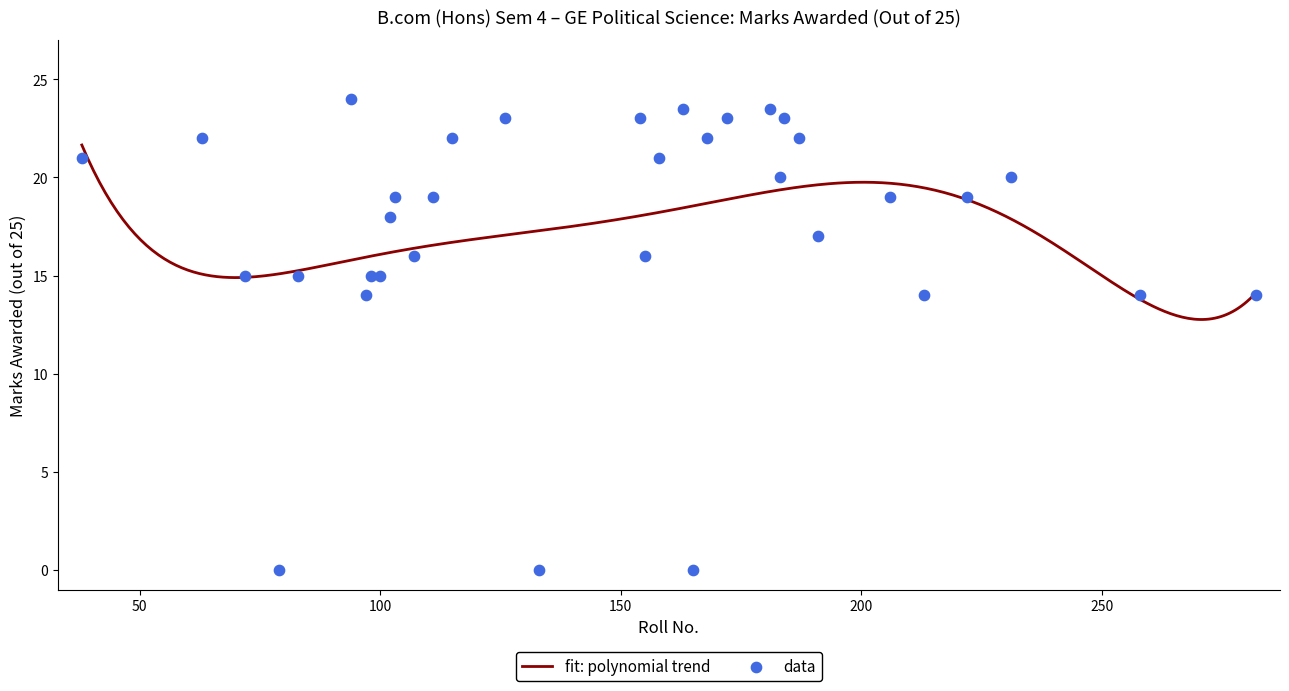

What is the minimum value for fit: polynomial trend?

12.8